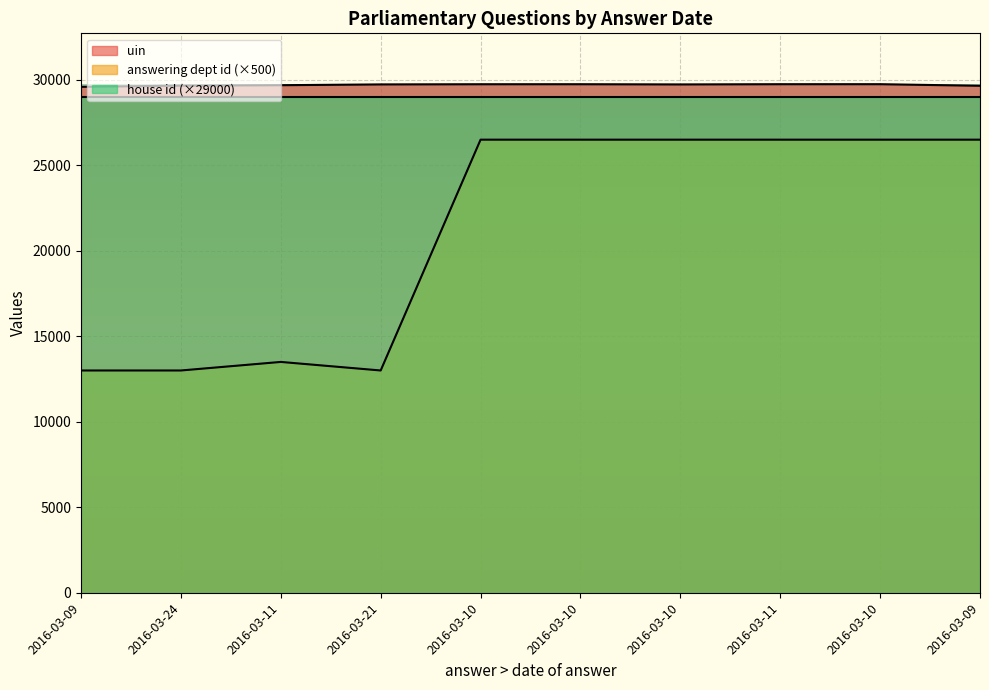

At which label is answering dept id closest to 19750?

2016-03-11